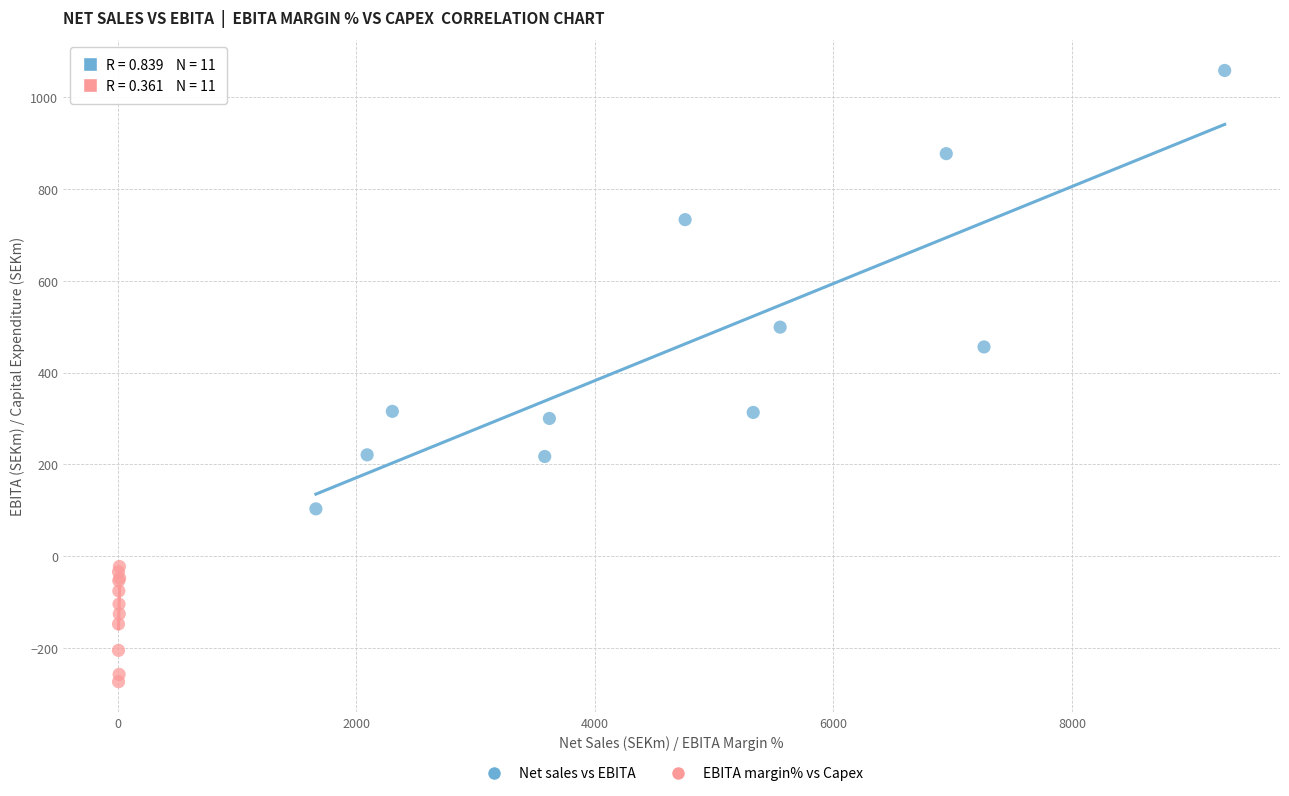

What are all the series names shown in the legend?

Net sales vs EBITA, EBITA margin% vs Capex